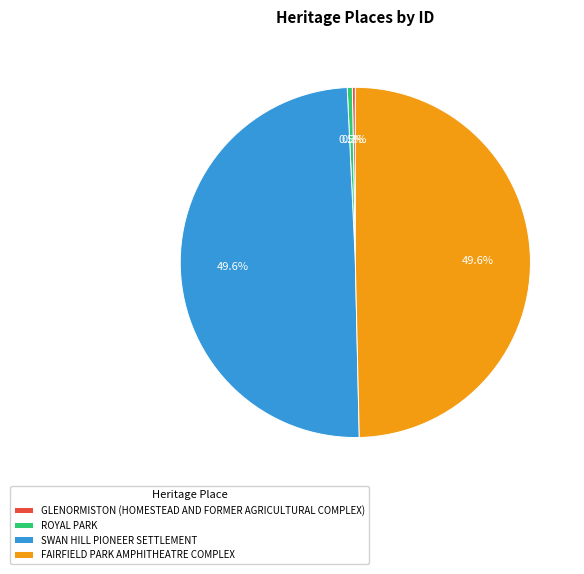

The SWAN HILL PIONEER SETTLEMENT slice represents 50% of the pie. True or false?

True